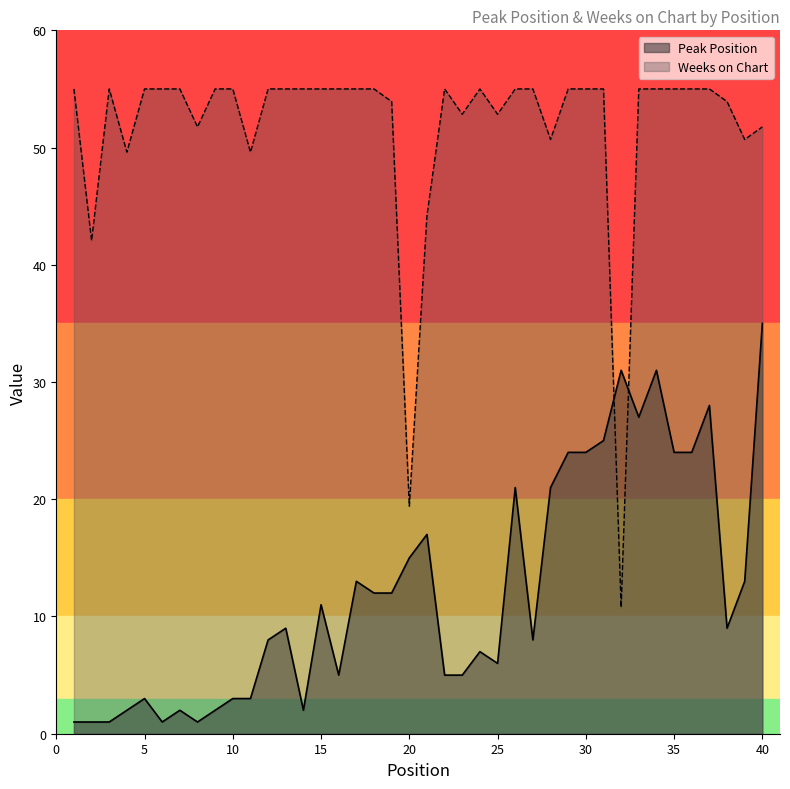

How many times do Peak Position and Weeks on Chart cross each other?

2